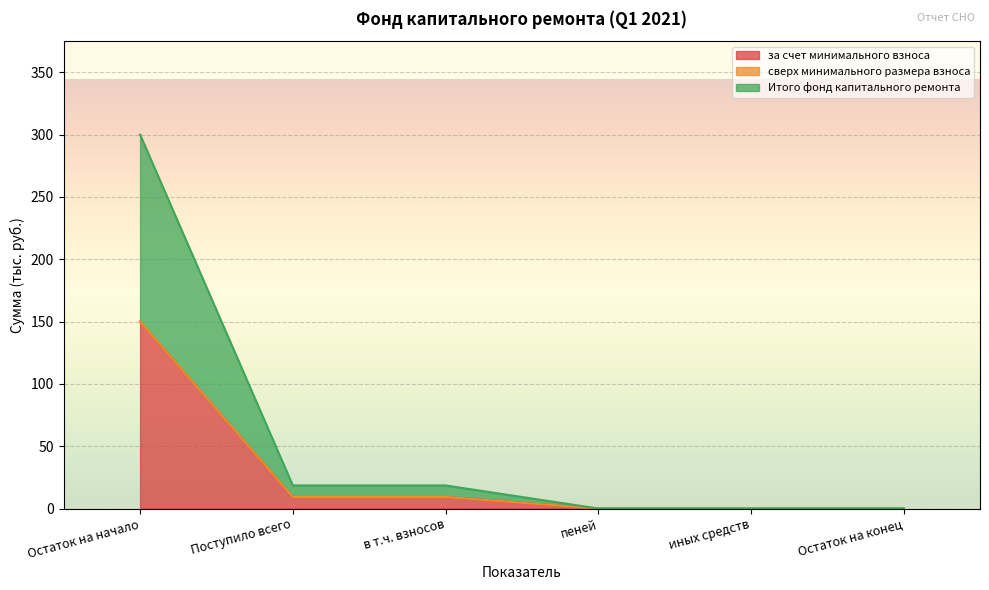

Which category has the highest value in the Итого фонд капитального ремонта series?

Остаток на начало